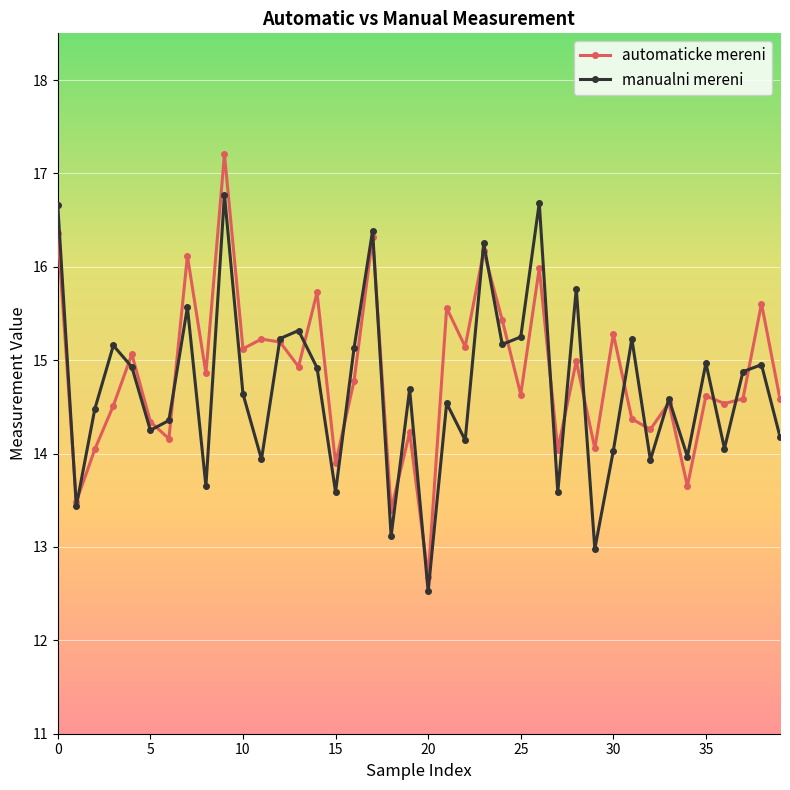

Which series has the largest range (max minus min)?

automaticke mereni